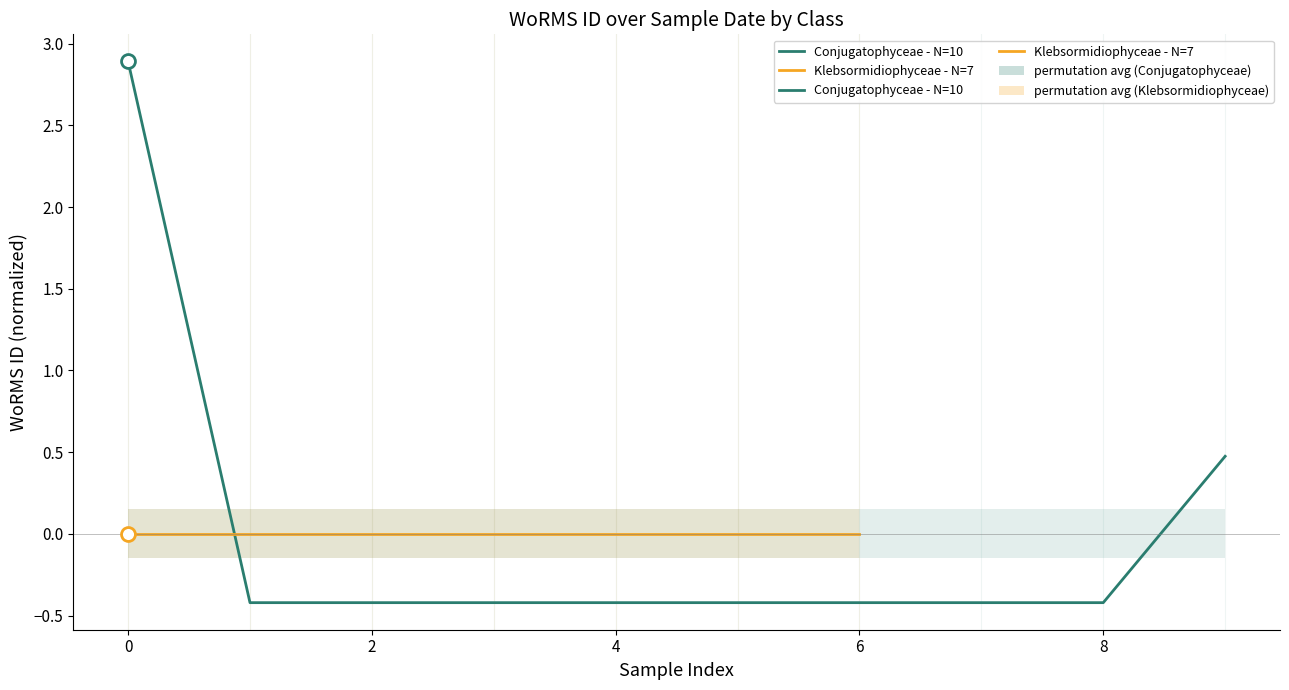

What is the smallest value displayed?

-0.4